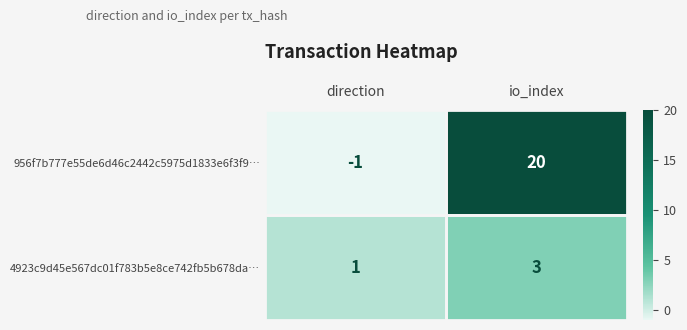

Which series has the largest range (max minus min)?

956f7b777e55de6d46c2442c5975d1833e6f3f9…